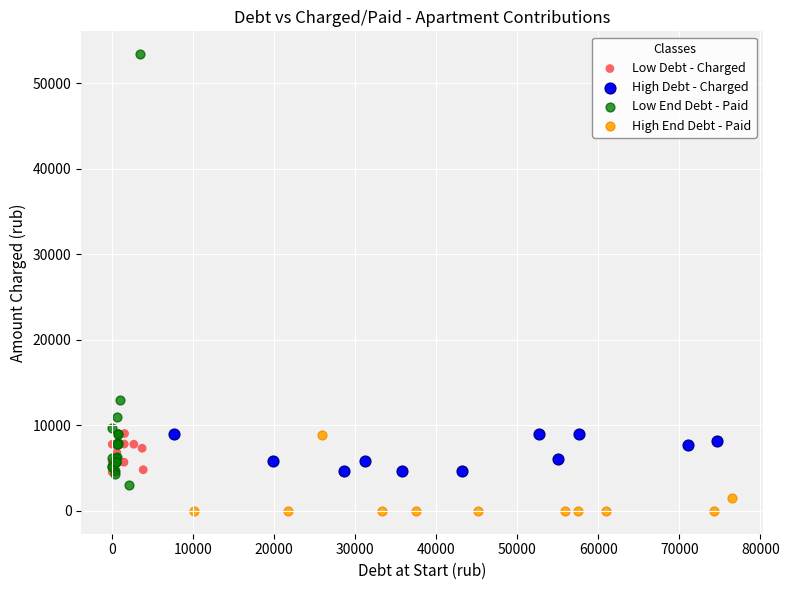

Which series contains the highest Y value?

Low End Debt - Paid